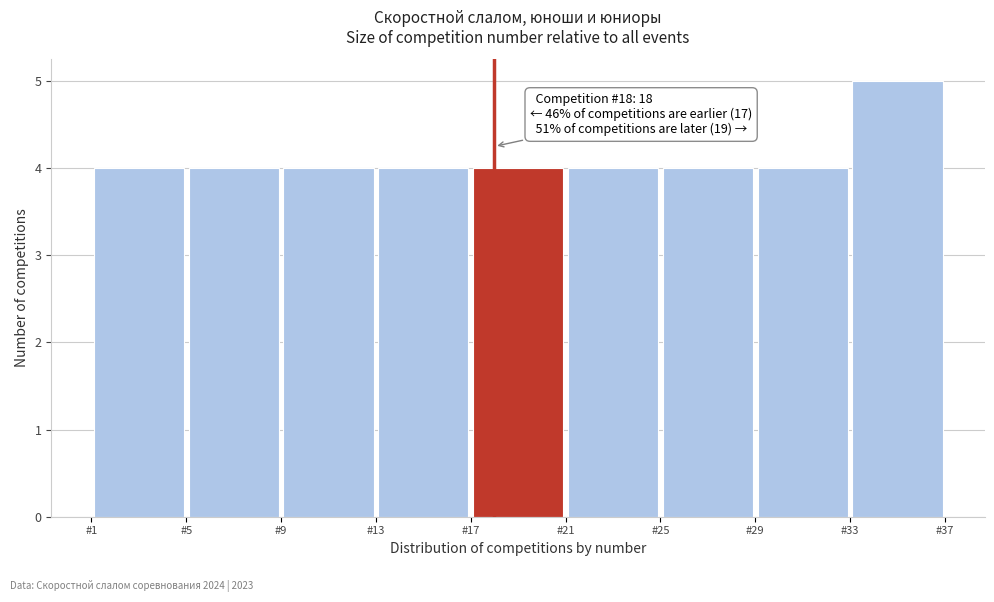

Over which range of the x-axis is the bar tallest?

33 to 37